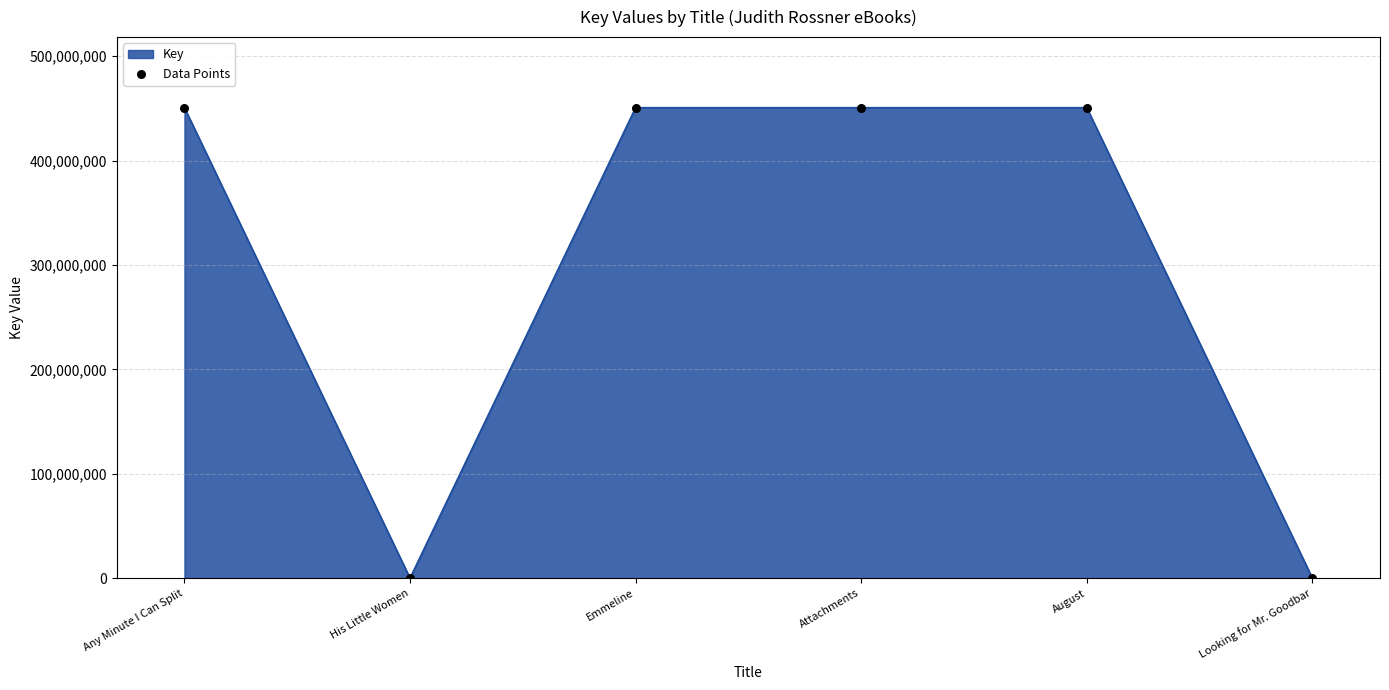

What is the change in value from Any Minute I Can Split to Emmeline?

+1711